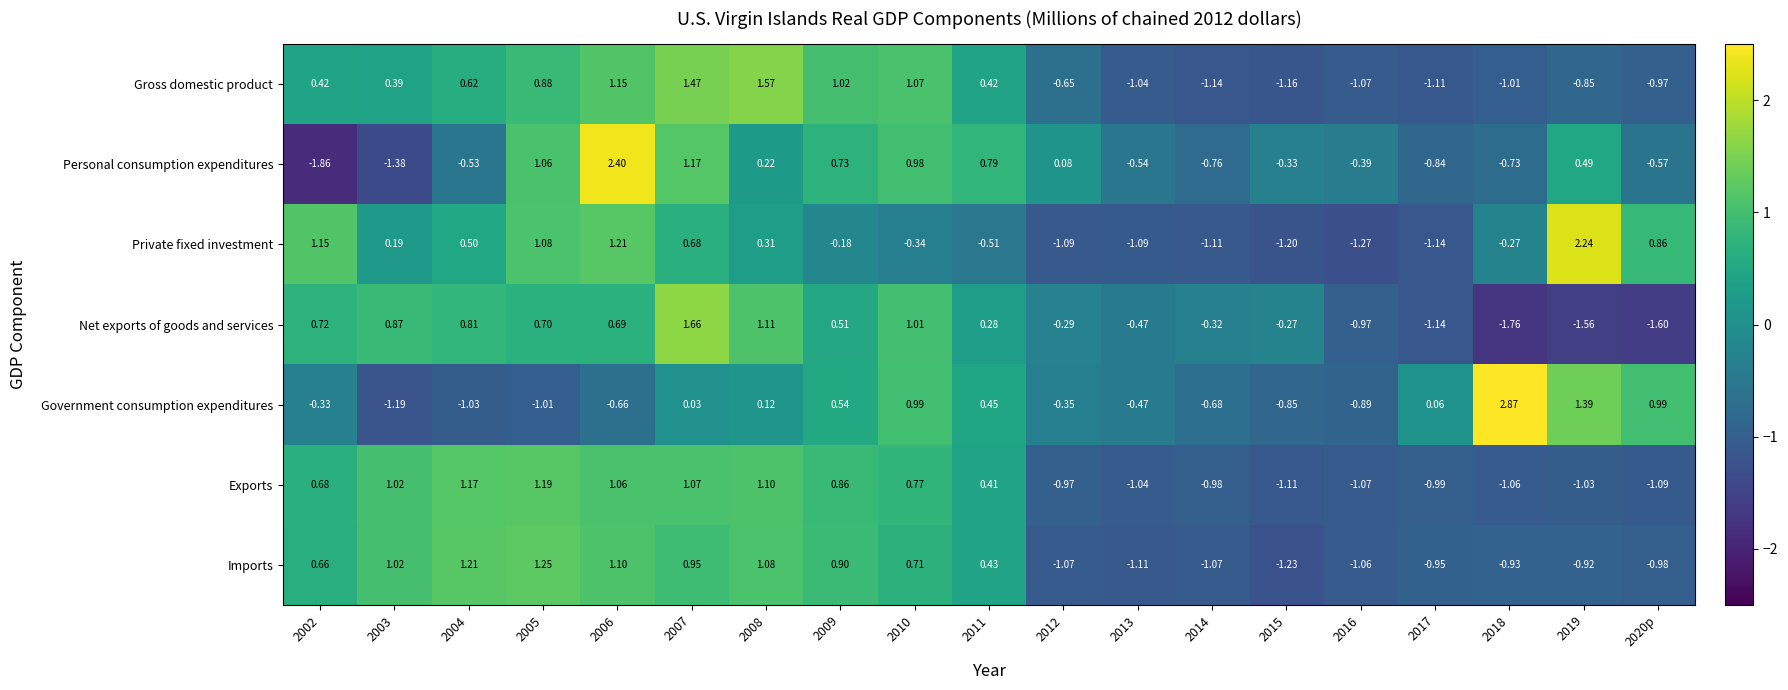

Rank the series by their maximum value, from highest to lowest.

Government consumption expenditures, Personal consumption expenditures, Private fixed investment, Net exports of goods and services, Gross domestic product, Imports, Exports